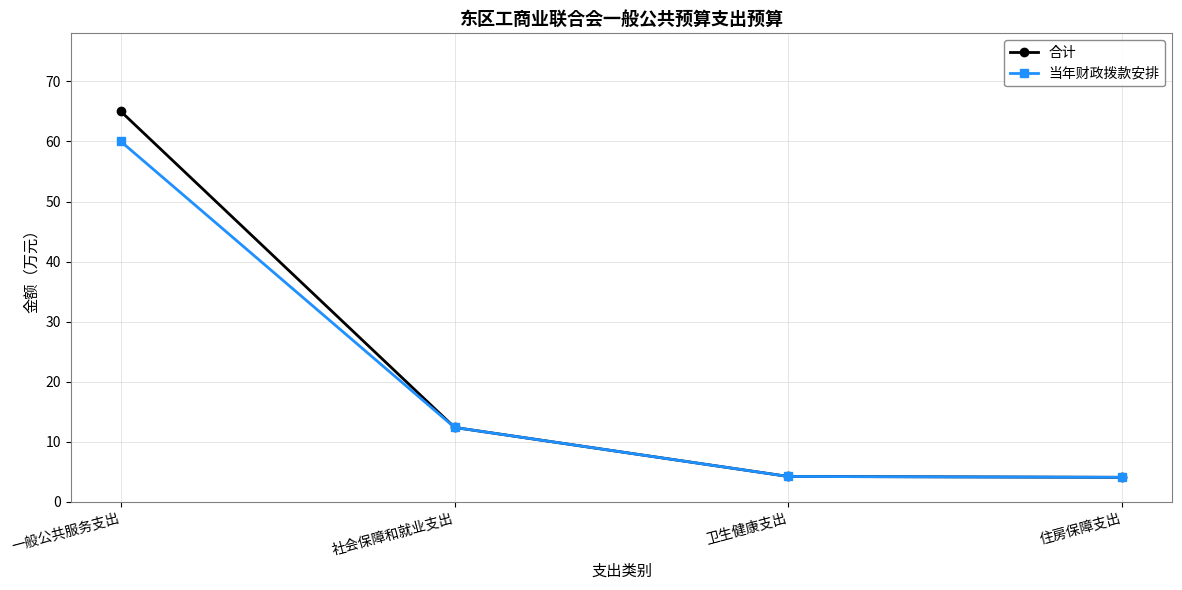

Which series has the largest range (max minus min)?

合计